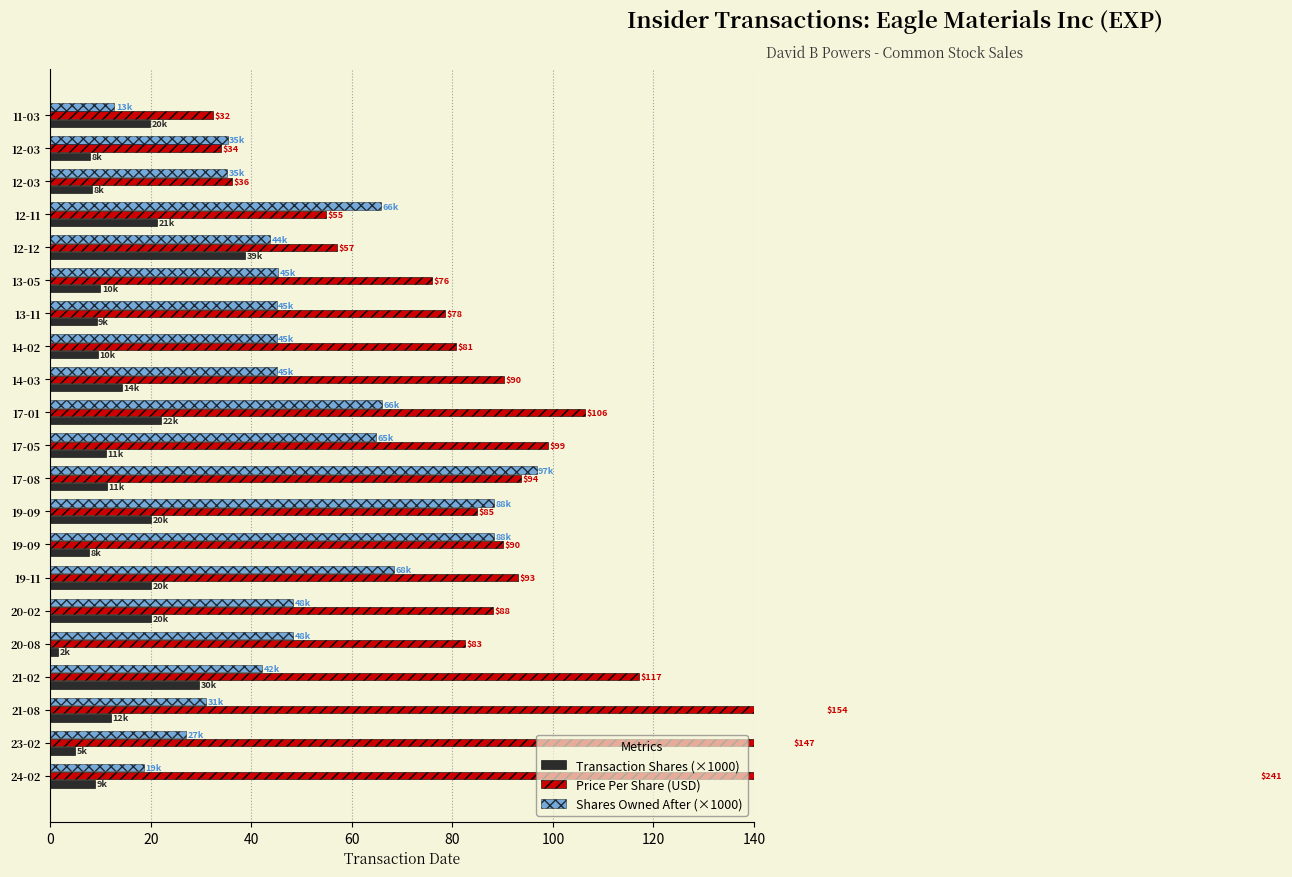

What is the value of the Price Per Share (USD) bar at the 17th from the left?

82.5